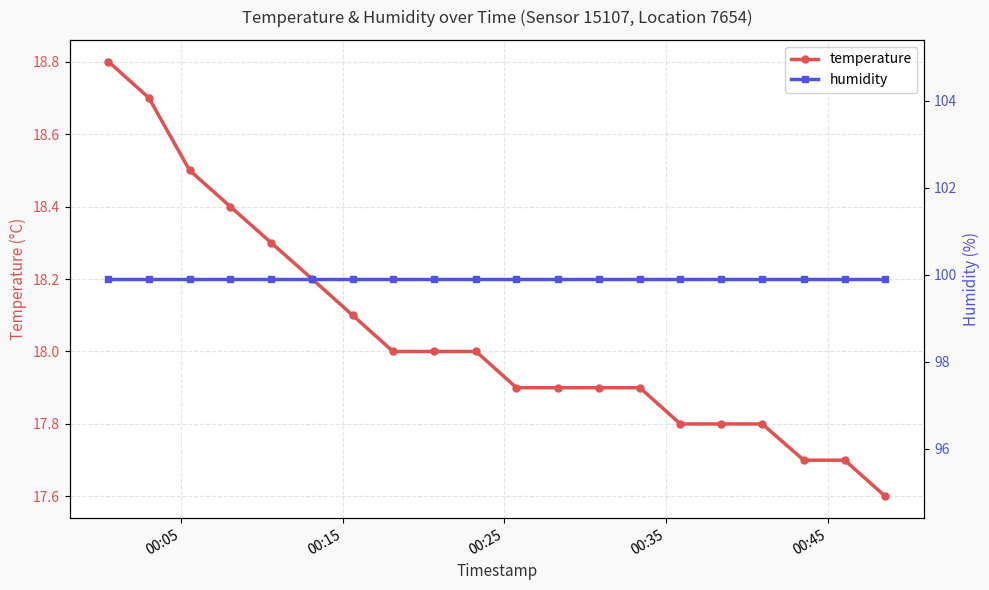

What is the lowest value of the temperature series?

17.6